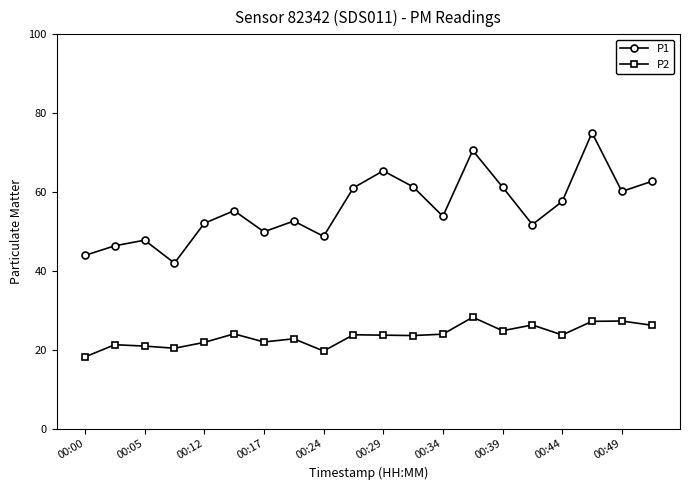

How many distinct data groups are displayed?

2